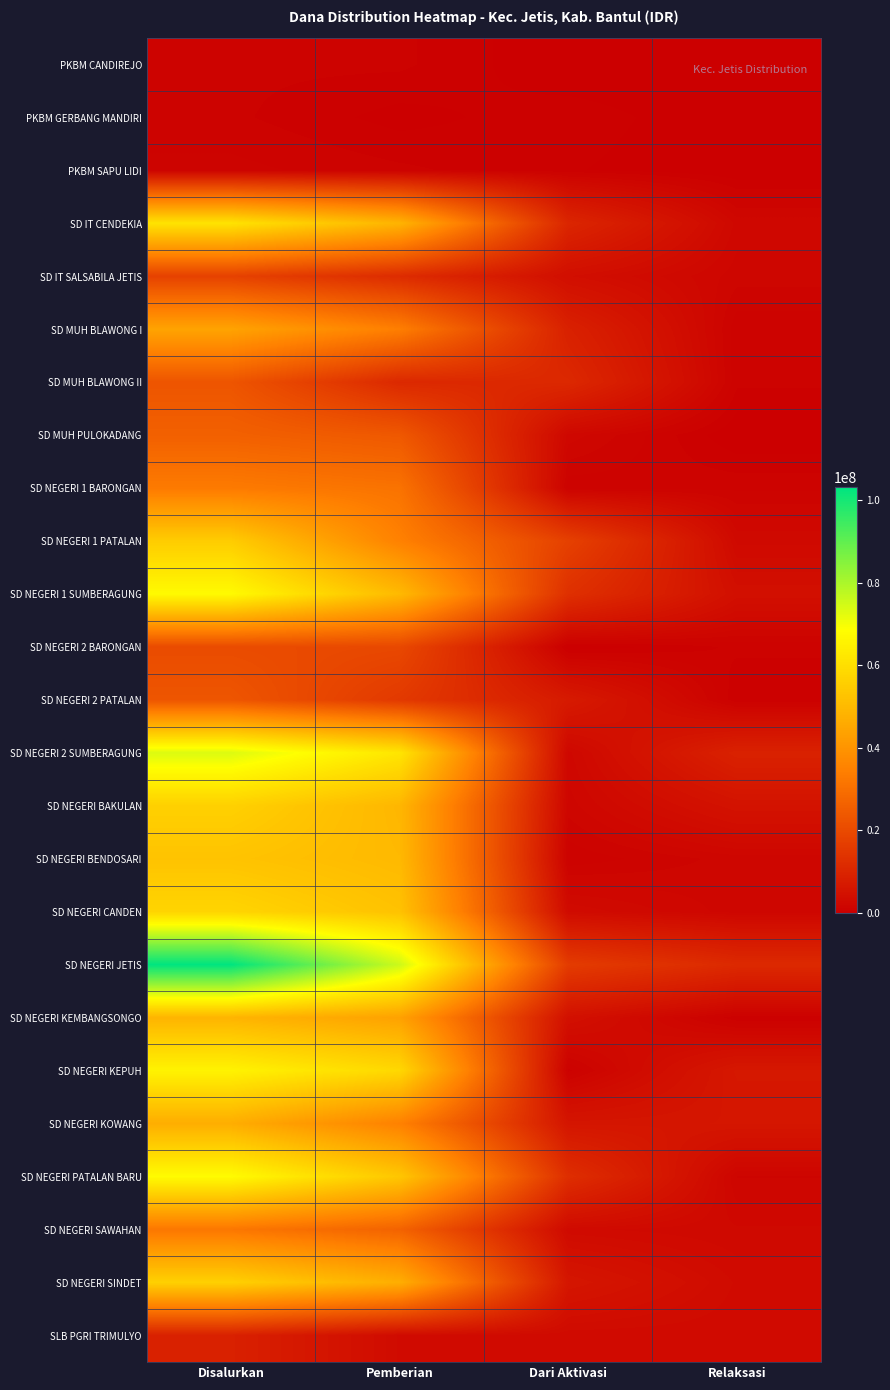

Which label corresponds to the smallest value in the chart?

Dari Aktivasi